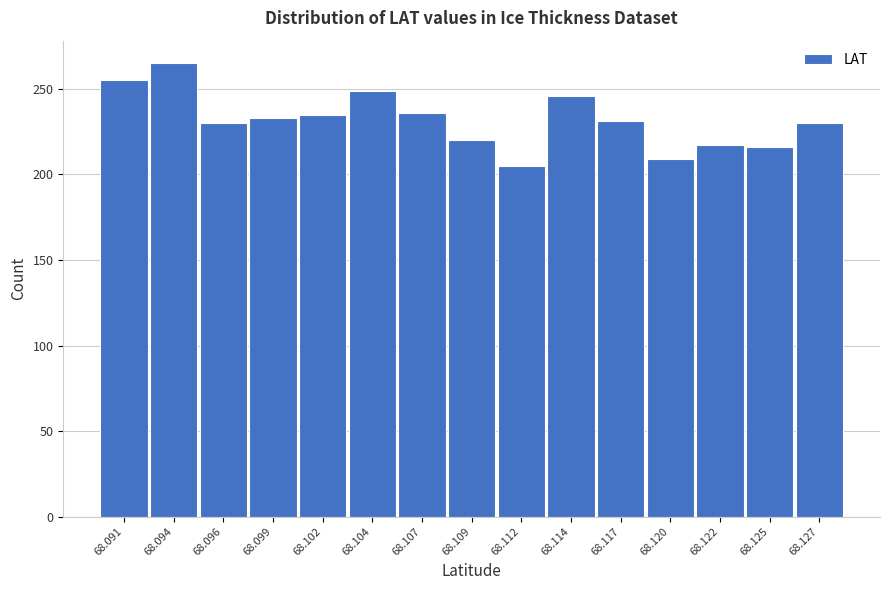

The chart shows a value of 235 at 68.102. True or false?

True